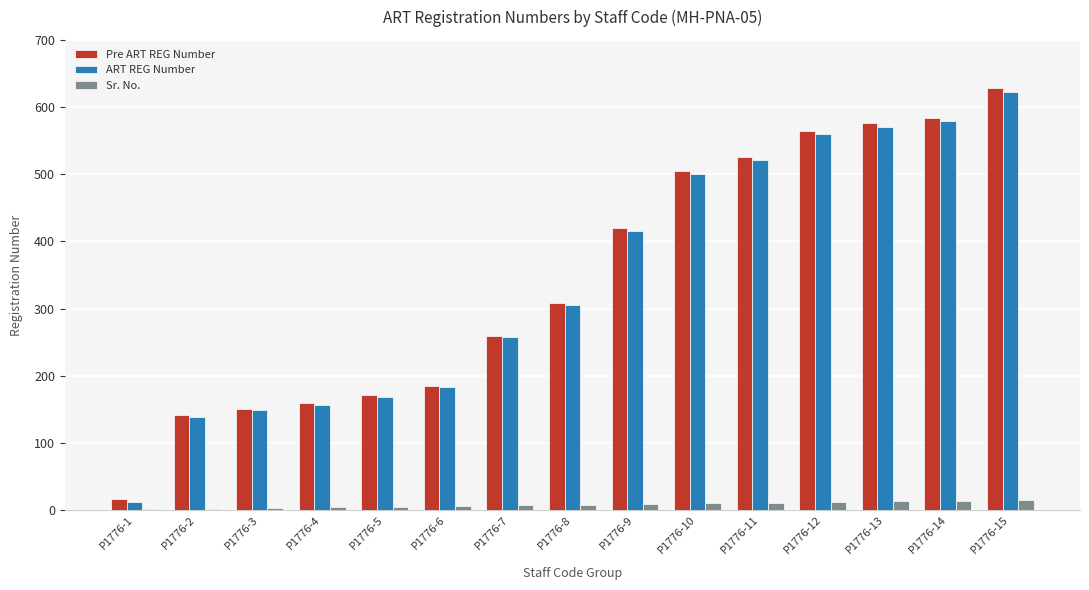

Which series has the widest spread of values?

Pre ART REG Number